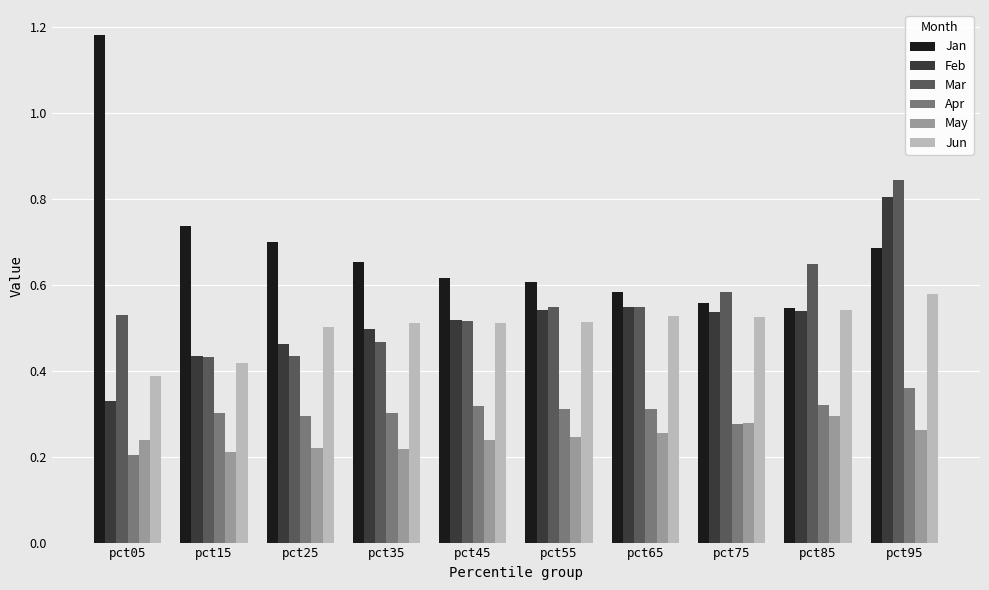

Which series has the widest spread of values?

Jan